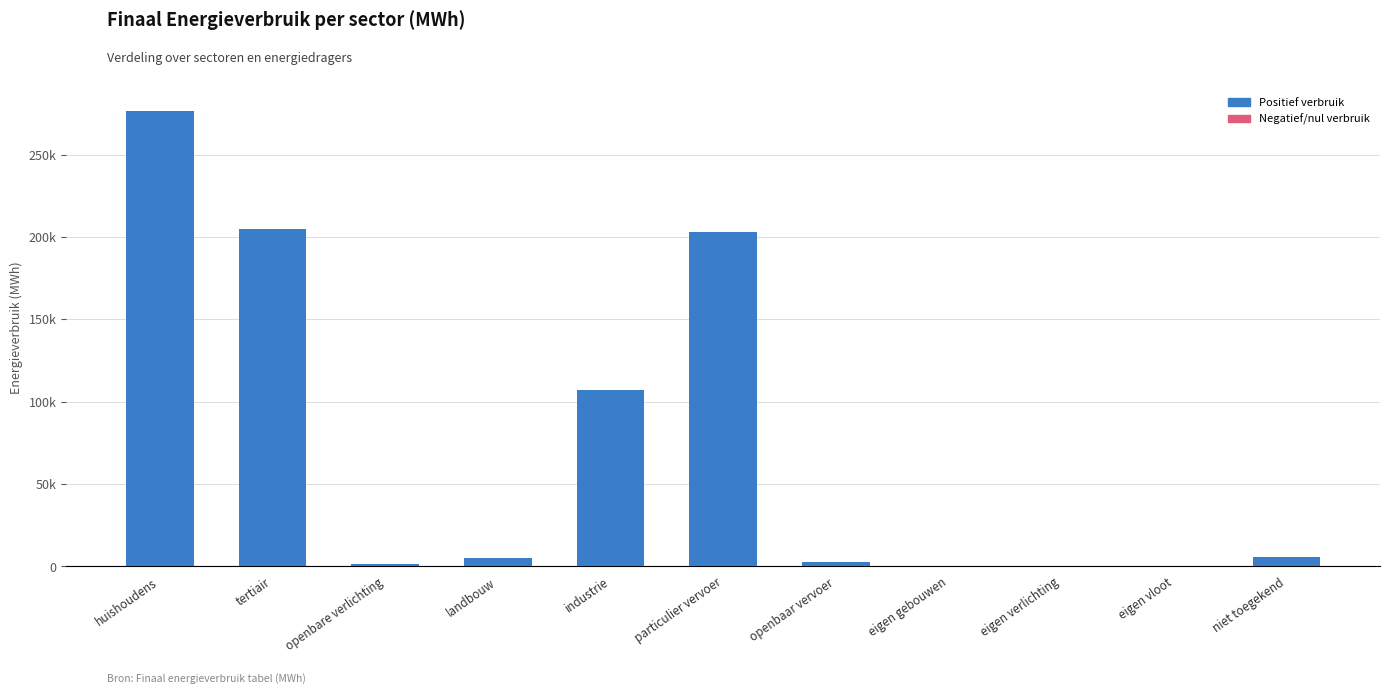

Are the bars horizontal?

No